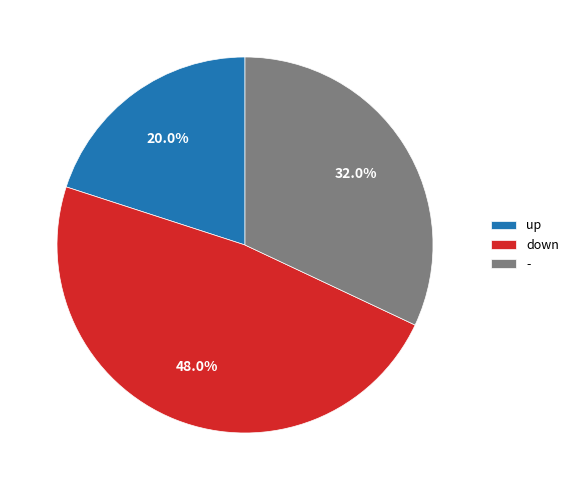

Rank the categories by value from highest to lowest.

down, -, up